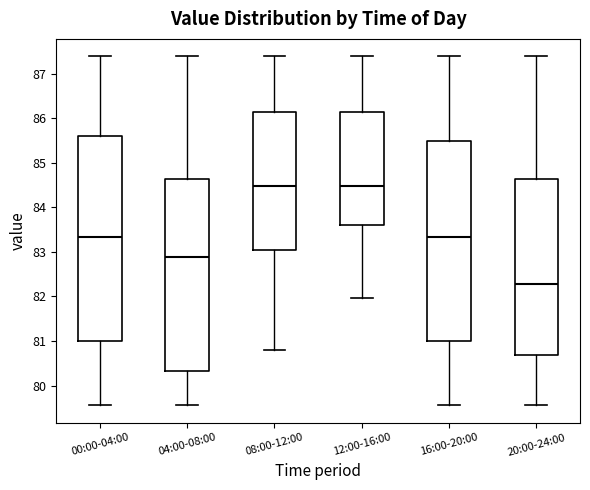

Comparing the boxes themselves (not the whiskers), which one is the tallest?

00:00-04:00